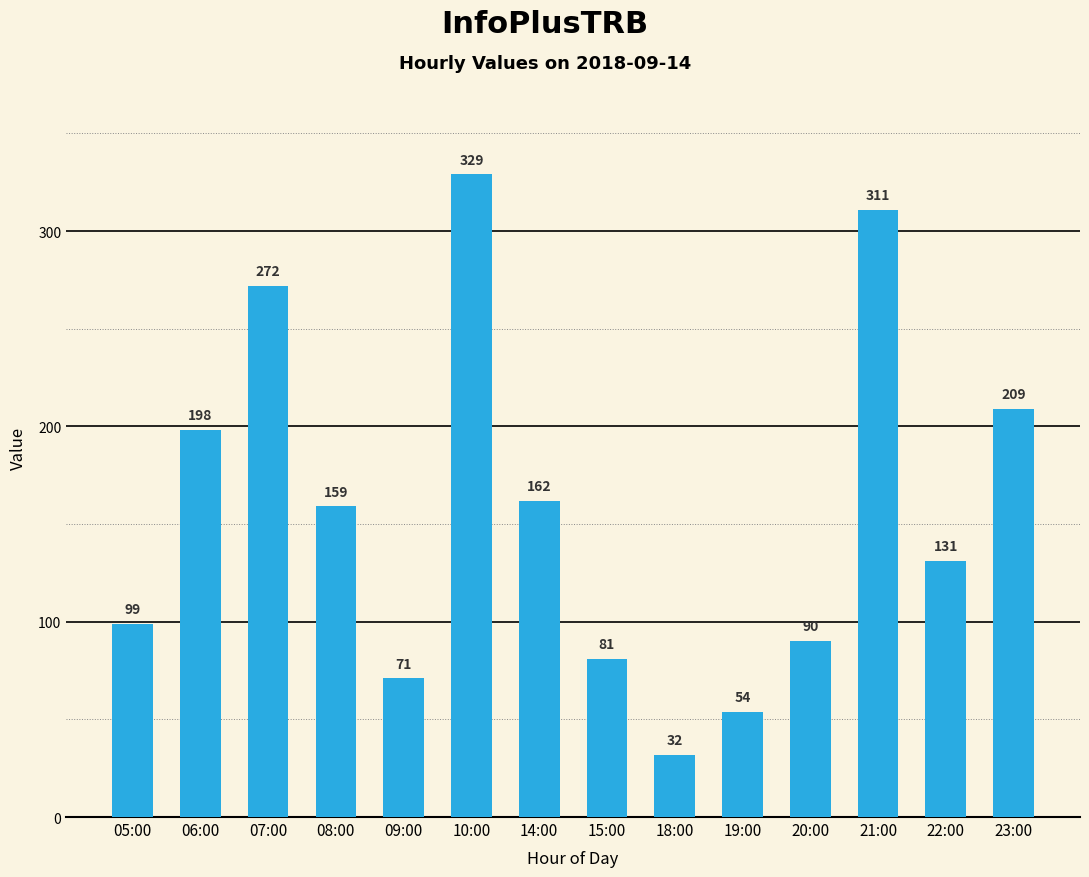

What is the label of the 10th bar from the left?

19:00